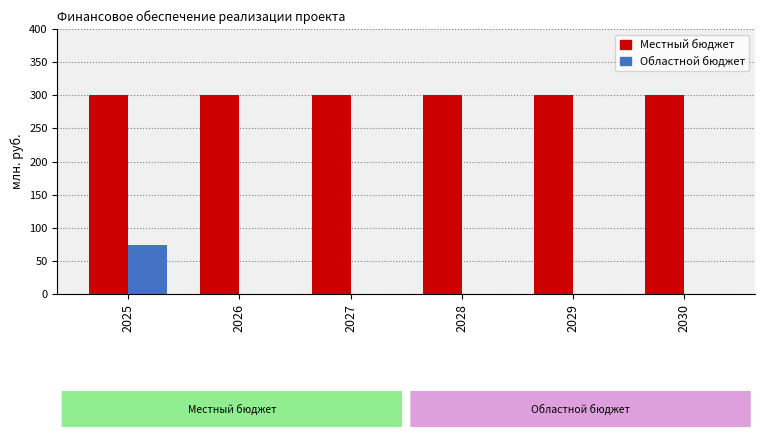

Is it true that Областной бюджет equals 49.8 at 2028?

False